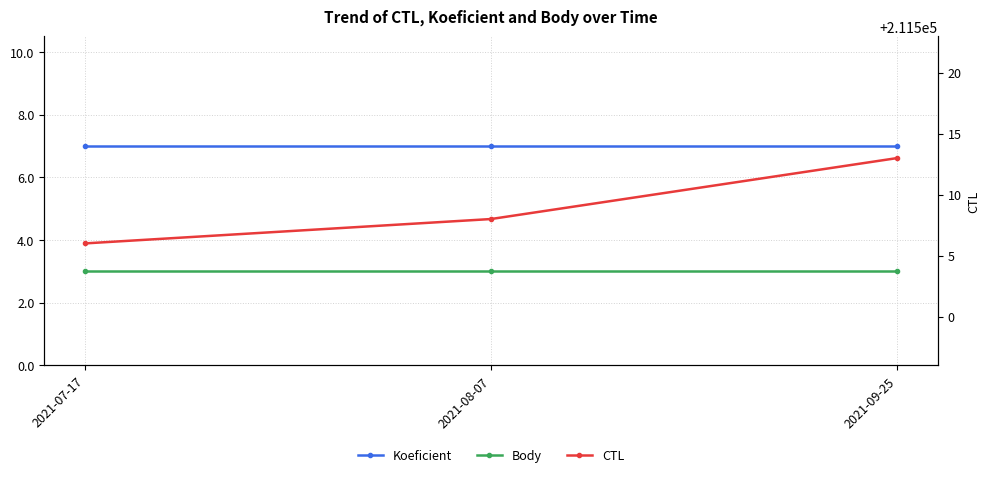

Which has a higher value, 2021-09-25 or 2021-08-07?

2021-09-25